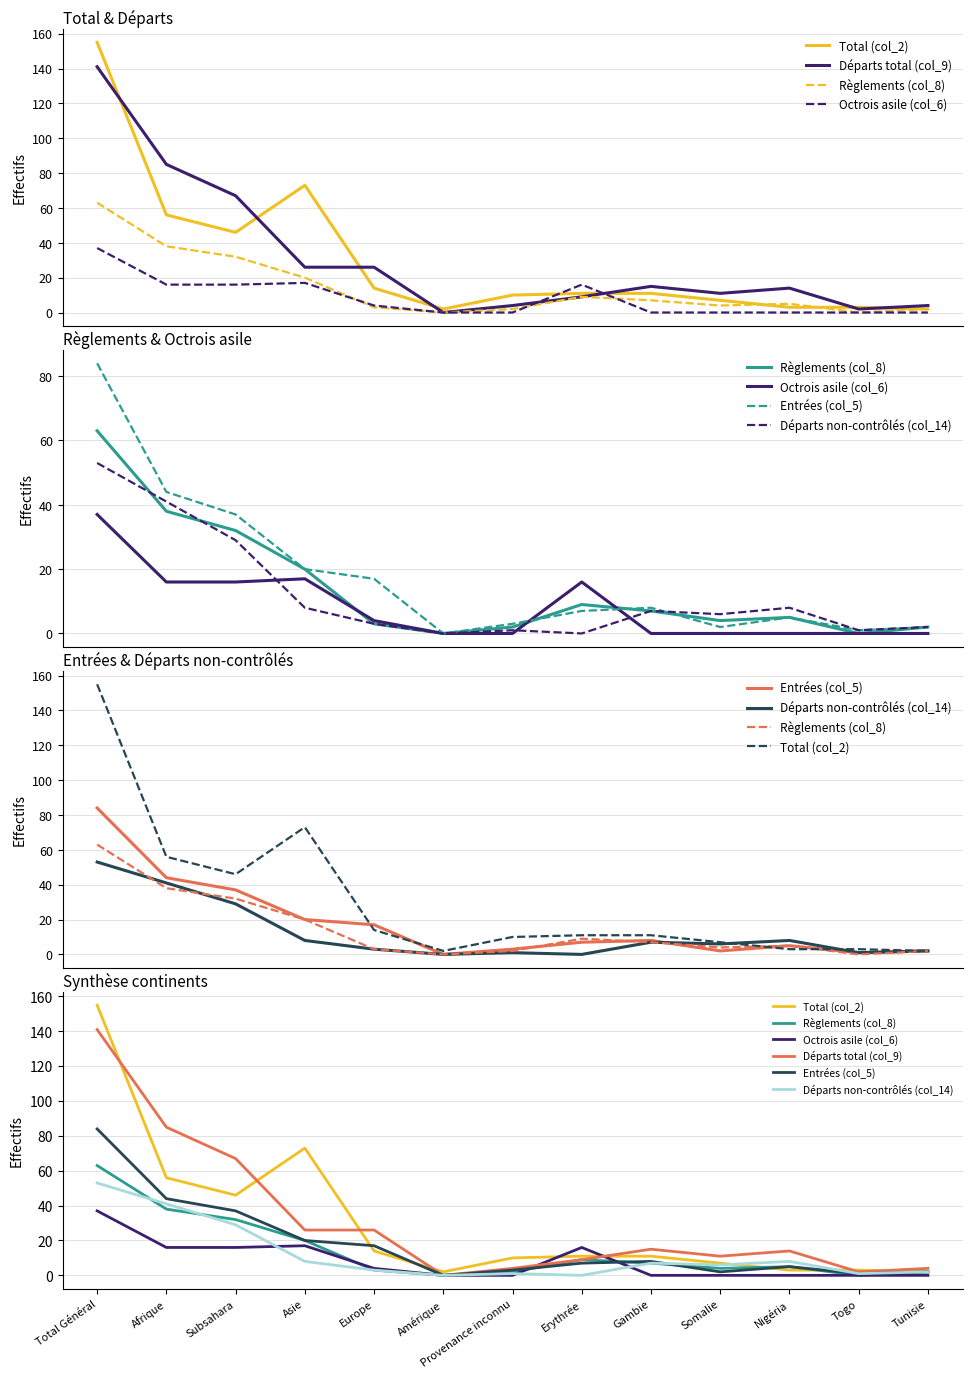

The Entrées (col_5) series shows 2 at Provenance inconnu. True or false?

False